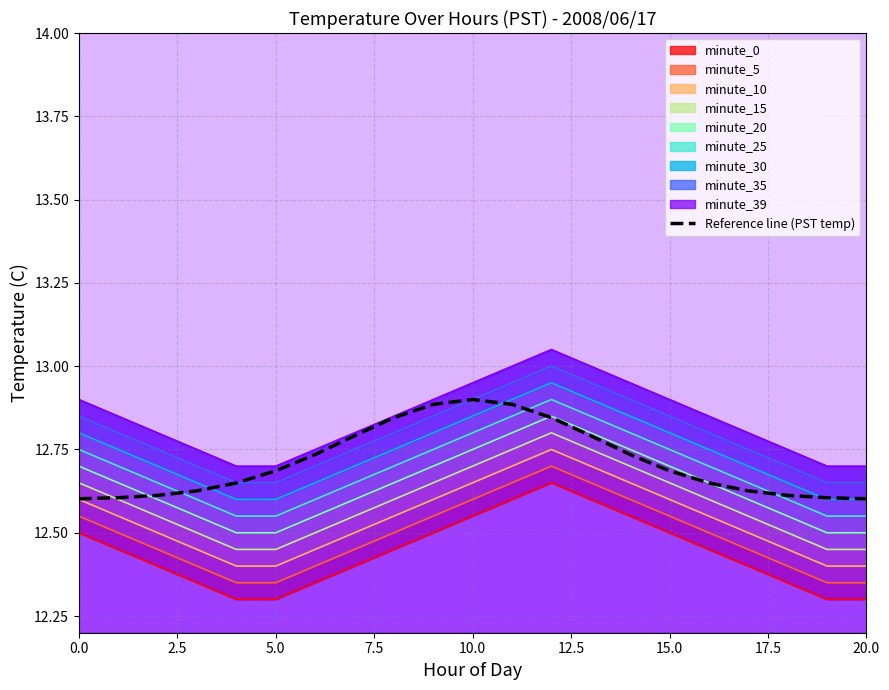

True or false: the data shows 18.6 at 5.0.

False